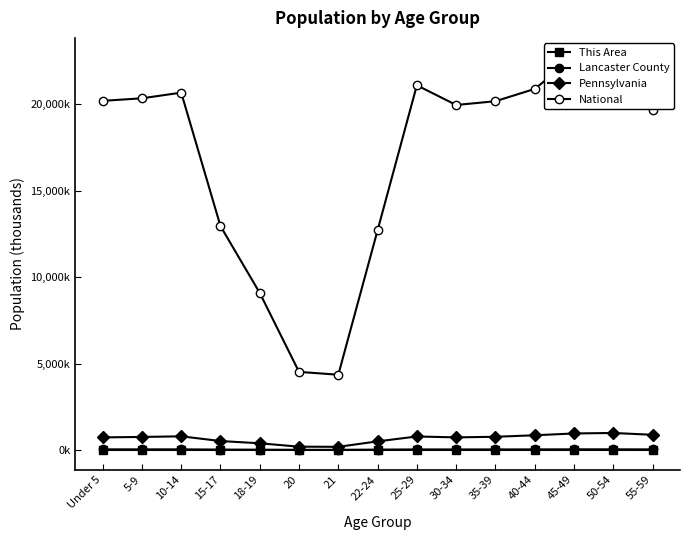

In Pennsylvania, how many points are lower than both neighbors (excluding endpoints)?

2